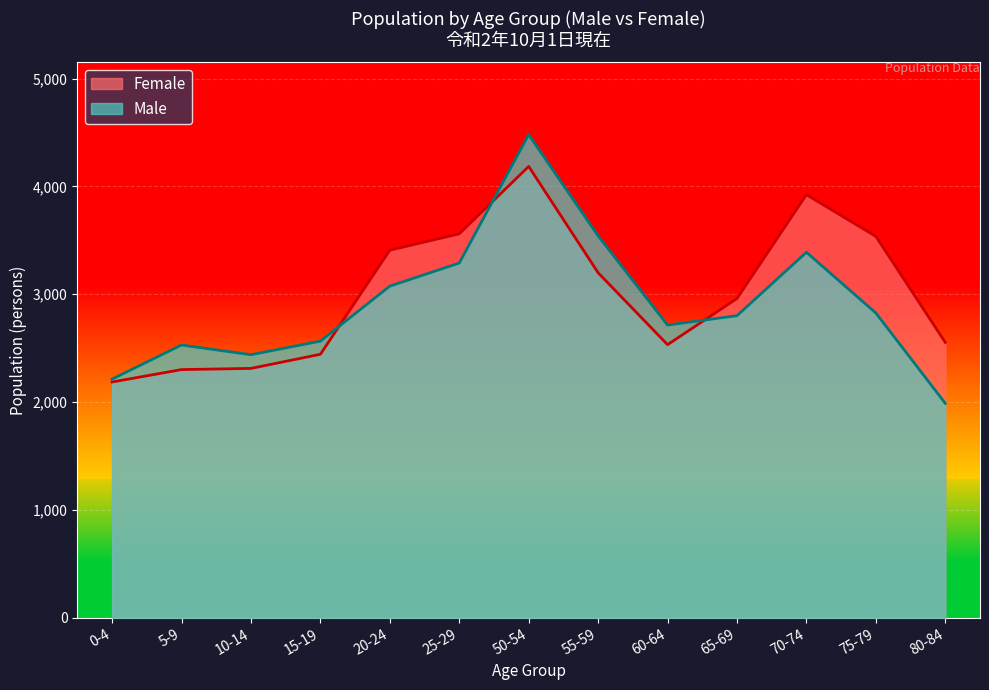

What are all the series names shown in the legend?

Female, Male